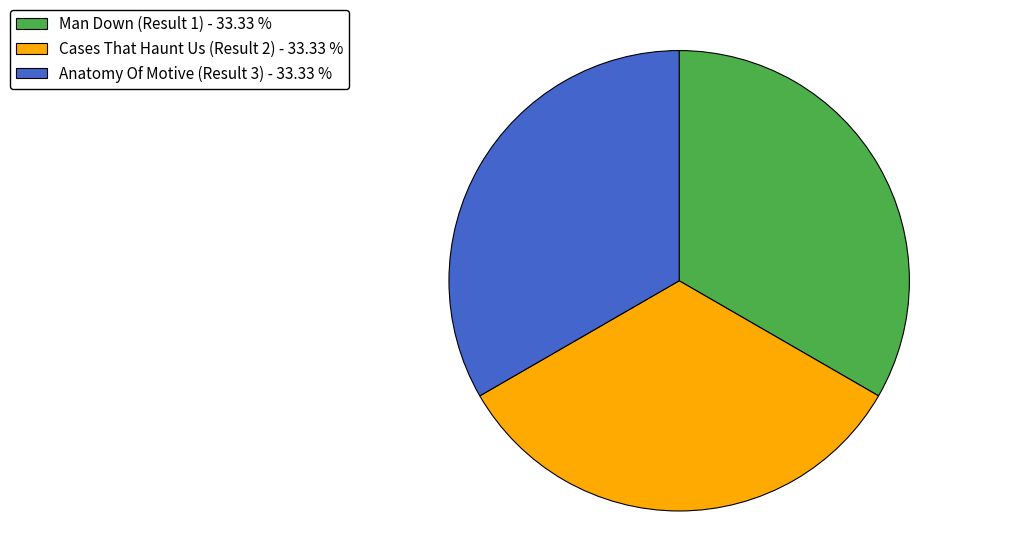

Do Man Down (Result 1) and Cases That Haunt Us (Result 2) together represent more than half of the pie?

Yes